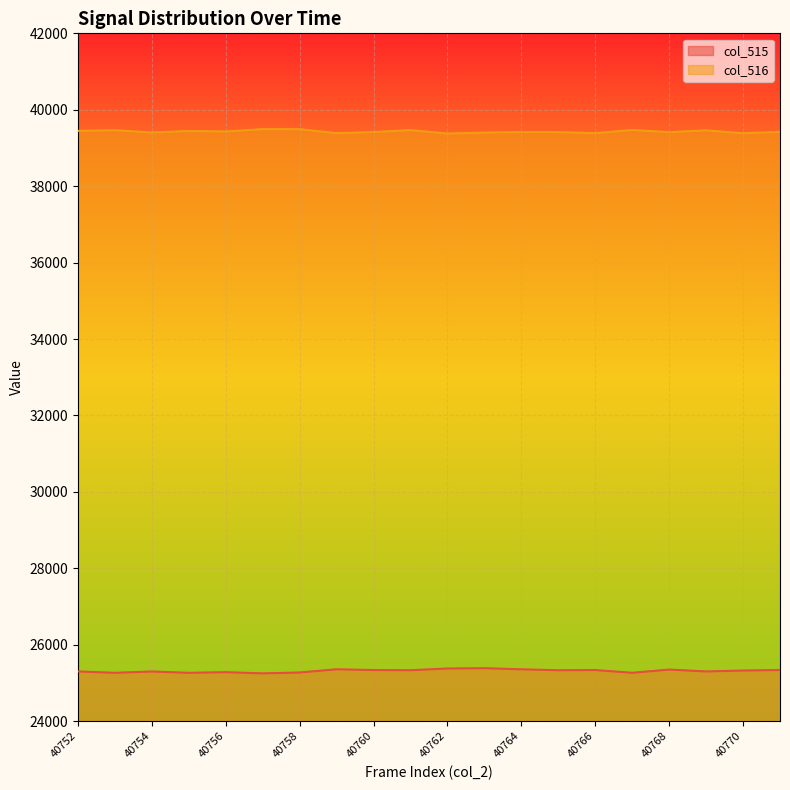

True or false: col_515 and col_516 cross at least once.

False